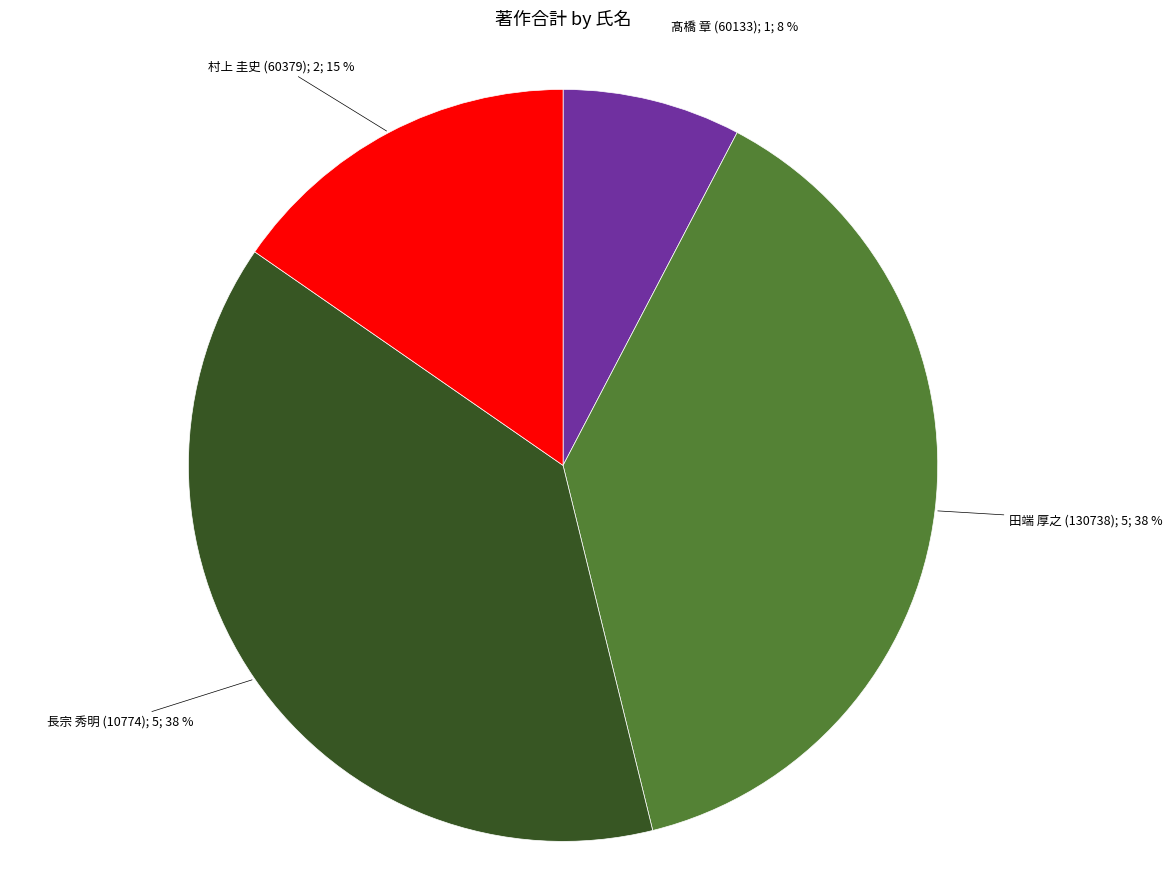

Is there any slice that represents more than half of the pie?

No